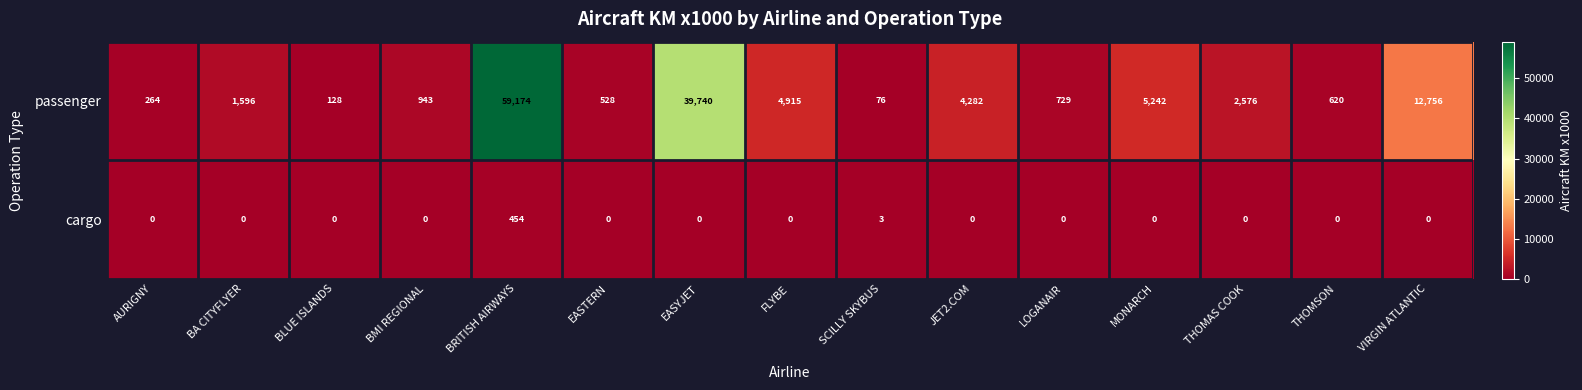

What is the sum of all cargo values?

457